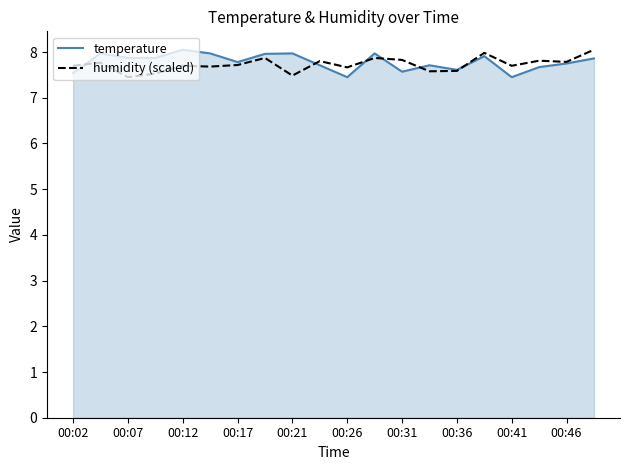

What is the maximum value shown in the chart?

8.1